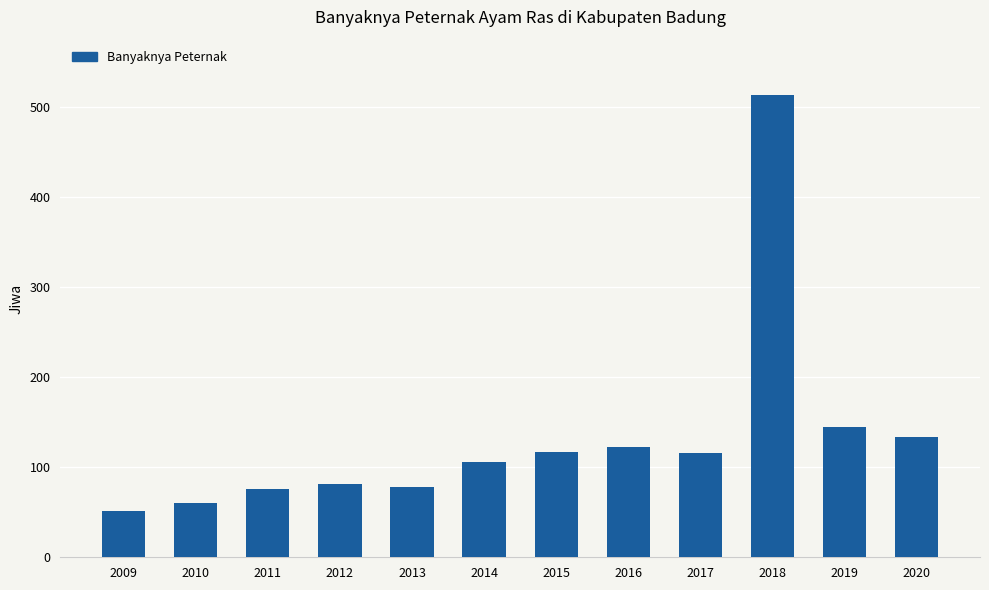

What is the value of the 1st bar from the left?

51